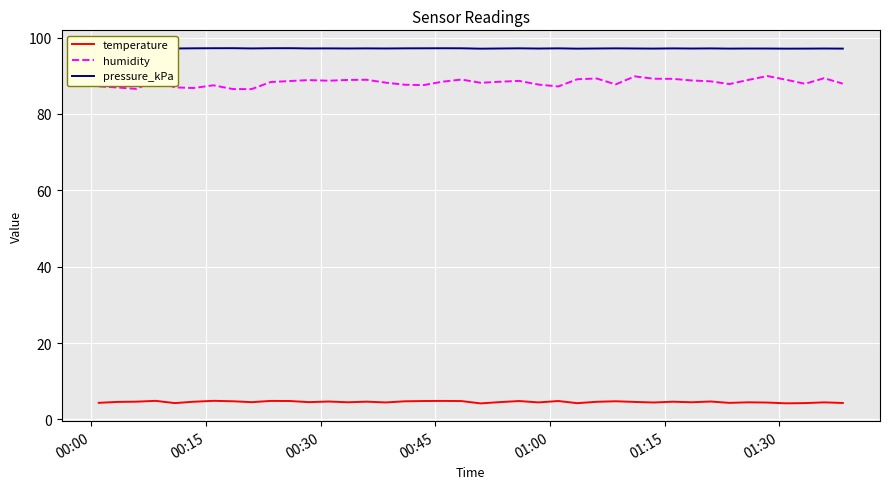

Which series has the largest range (max minus min)?

humidity